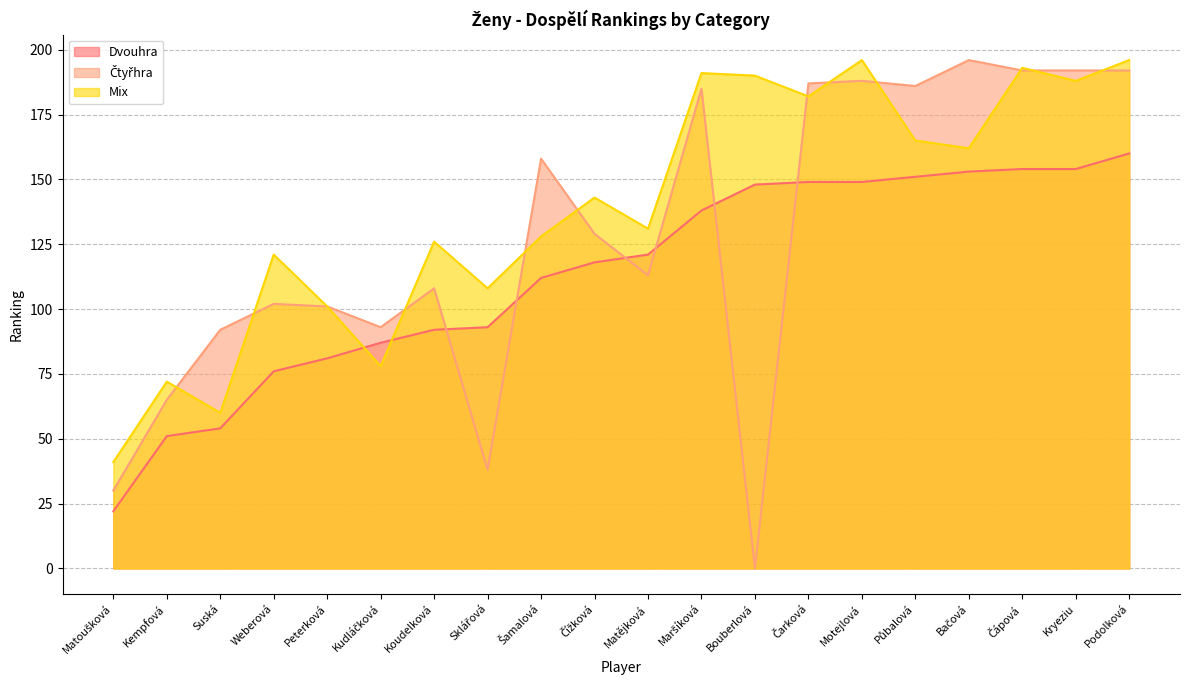

True or false: Čtyřhra and Mix cross at least once.

True